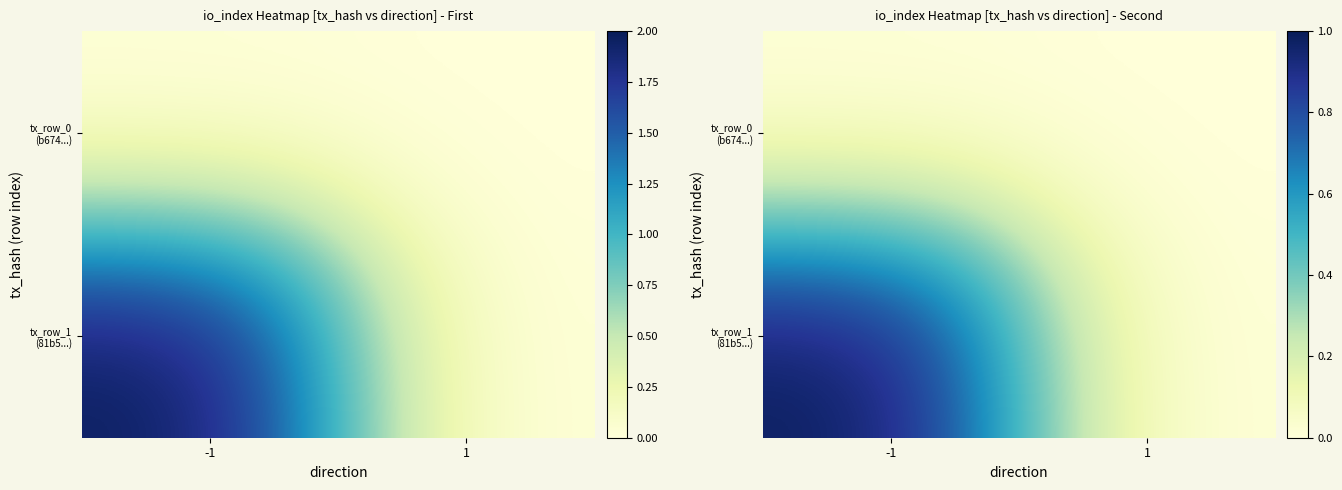

Between -1 and 1, which is larger?

-1